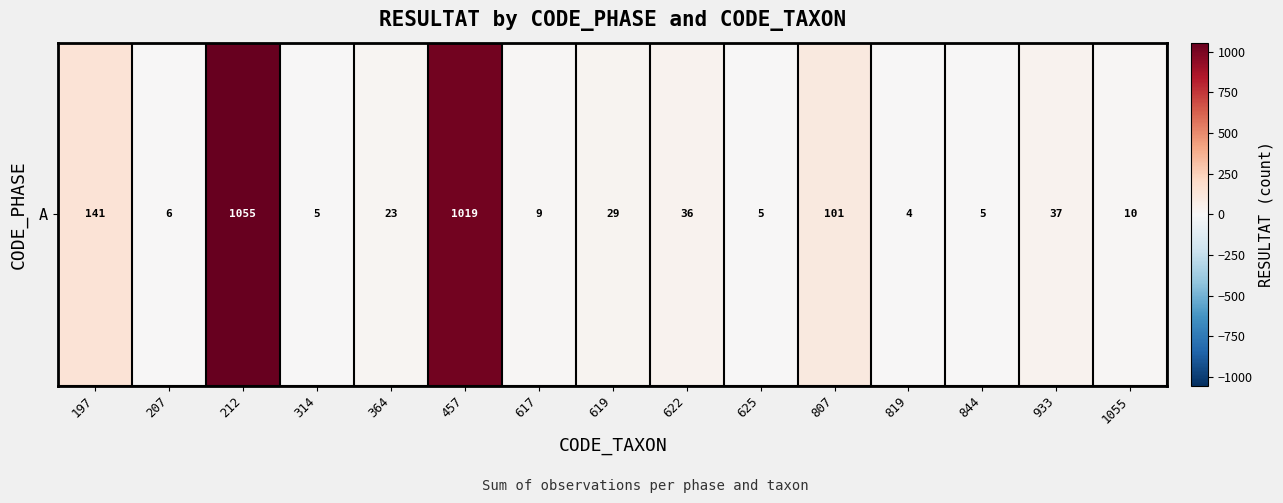

List the labels in order of value, largest first.

212, 457, 197, 807, 933, 622, 619, 364, 1055, 617, 207, 314, 625, 844, 819